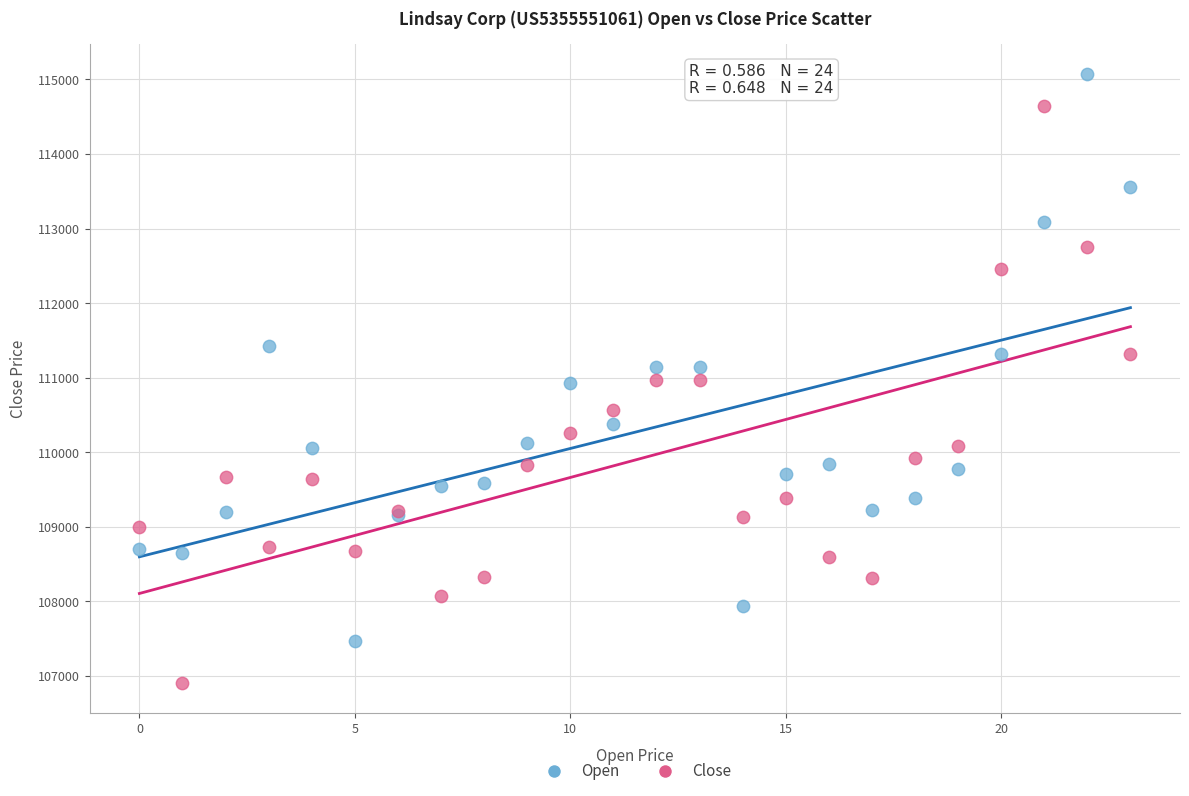

Which series contains the highest Y value?

Open